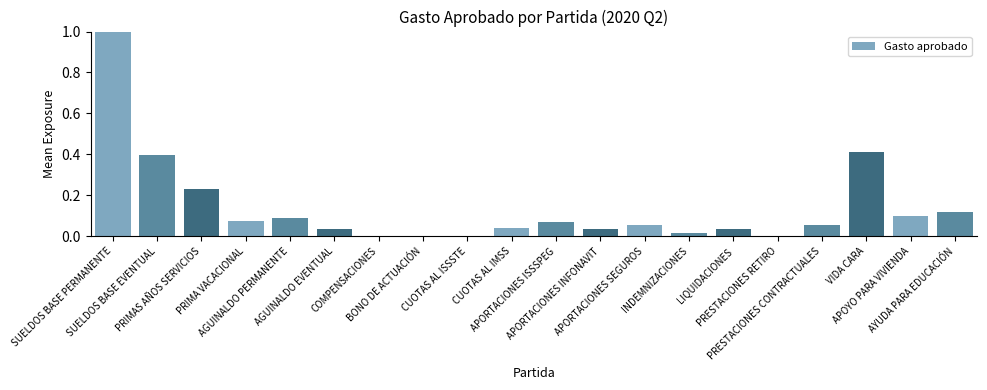

How many series are shown in this chart?

1